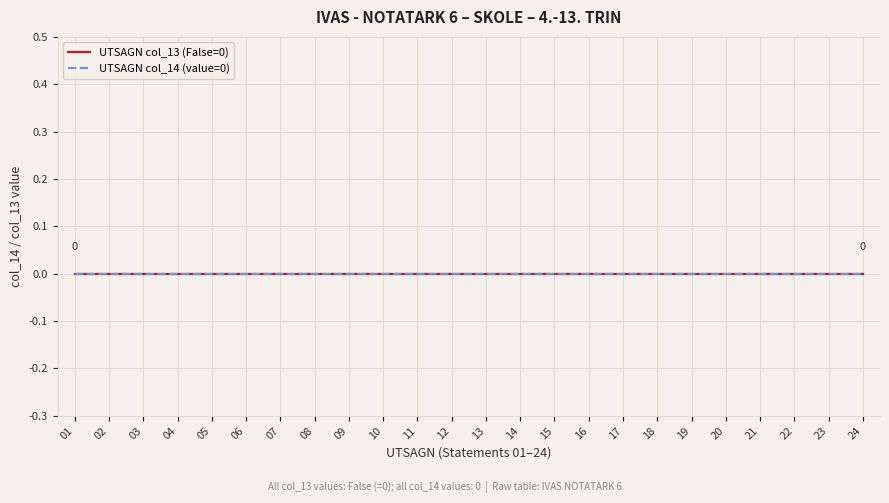

Reading right to left, list all the values displayed in this chart.

Statement index: 24	23	22	21	20	19	18	17	16	15	14	13	12	11	10	9	8	7	6	5	4	3	2	1
Col_14 value: 0	0	0	0	0	0	0	0	0	0	0	0	0	0	0	0	0	0	0	0	0	0	0	0